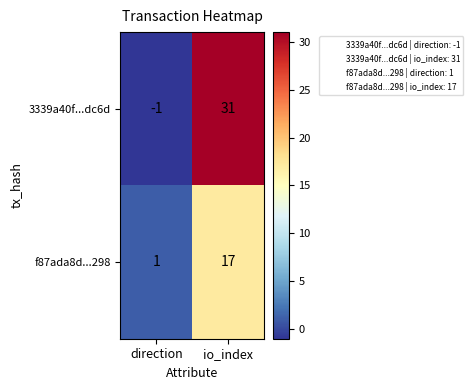

At how many categories does at least one series exceed 30?

1